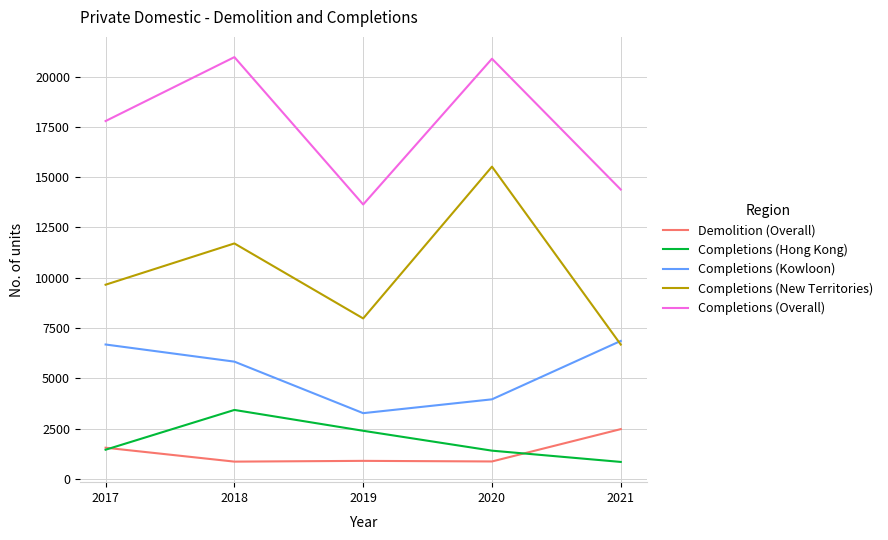

At 2018, list the series in order from largest to smallest.

Completions (Overall), Completions (New Territories), Completions (Kowloon), Completions (Hong Kong), Demolition (Overall)